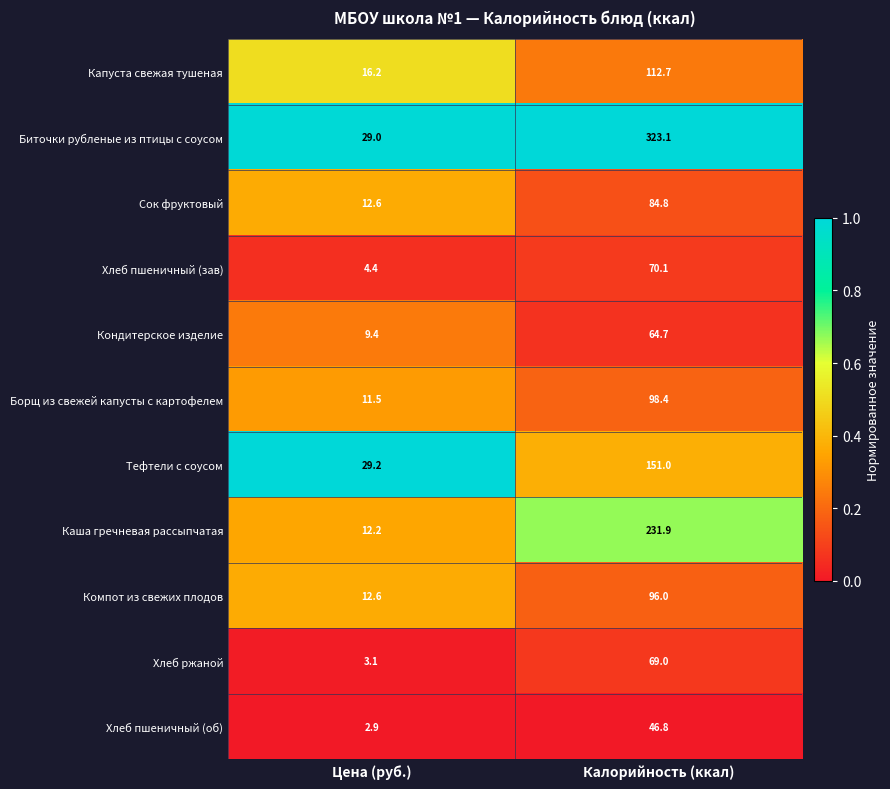

How many series are shown in this chart?

11